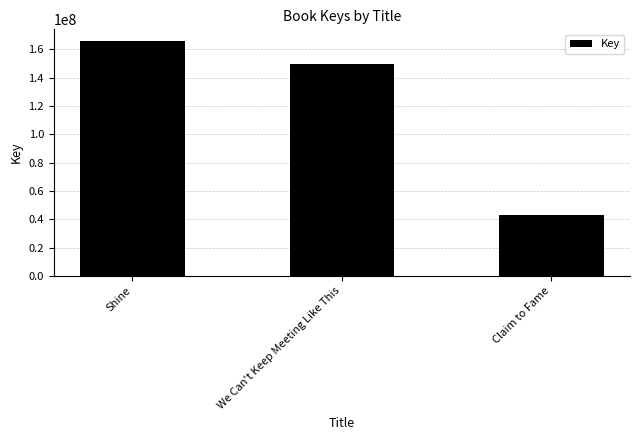

What is the smallest value displayed?

42850352